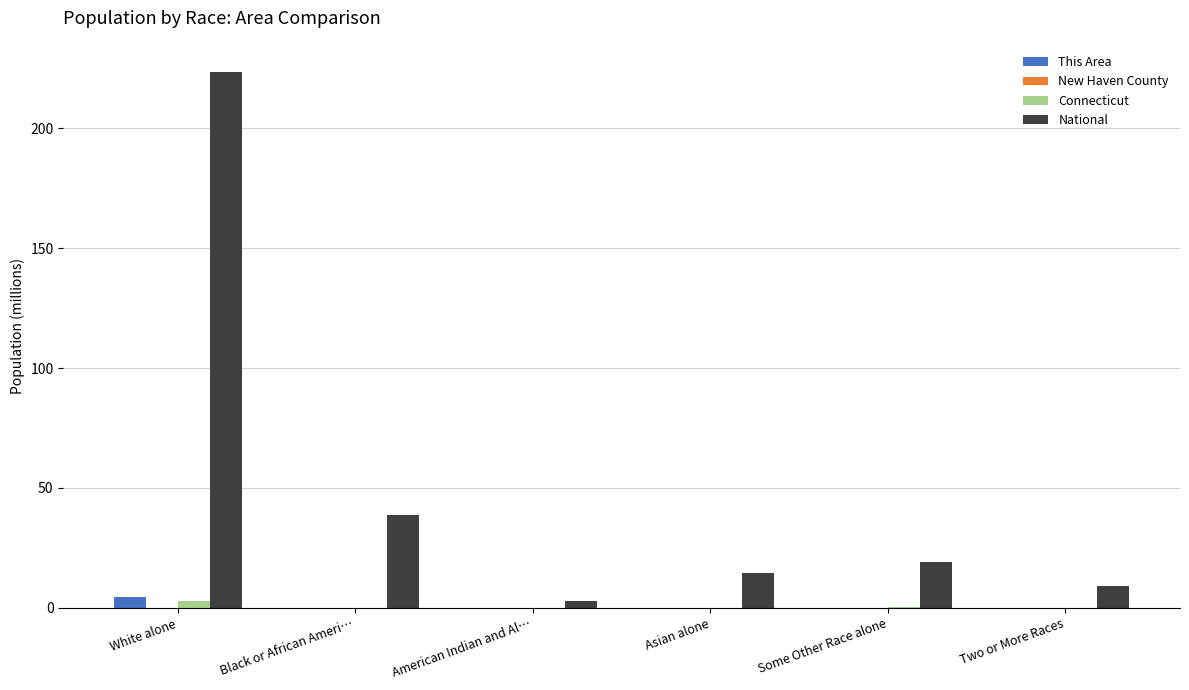

Are the bars horizontal?

No